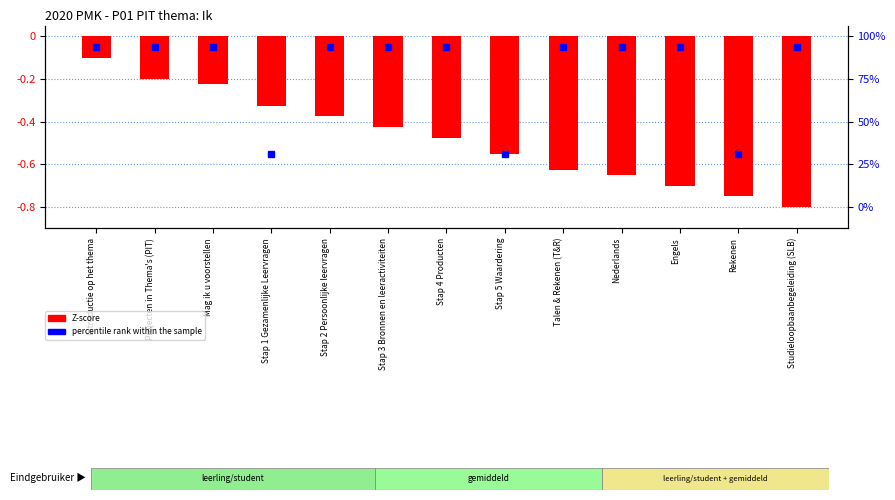

Rank the categories by value from lowest to highest.

Studieloopbaanbegeleiding (SLB), Rekenen, Engels, Nederlands, Talen & Rekenen (T&R), Stap 5 Waardering, Stap 4 Producten, Stap 3 Bronnen en leeractiviteiten, Stap 2 Persoonlijke leervragen, Stap 1 Gezamenlijke Leervragen, Mag ik u voorstellen, Projecten in Thema's (PIT), Introductie op het thema